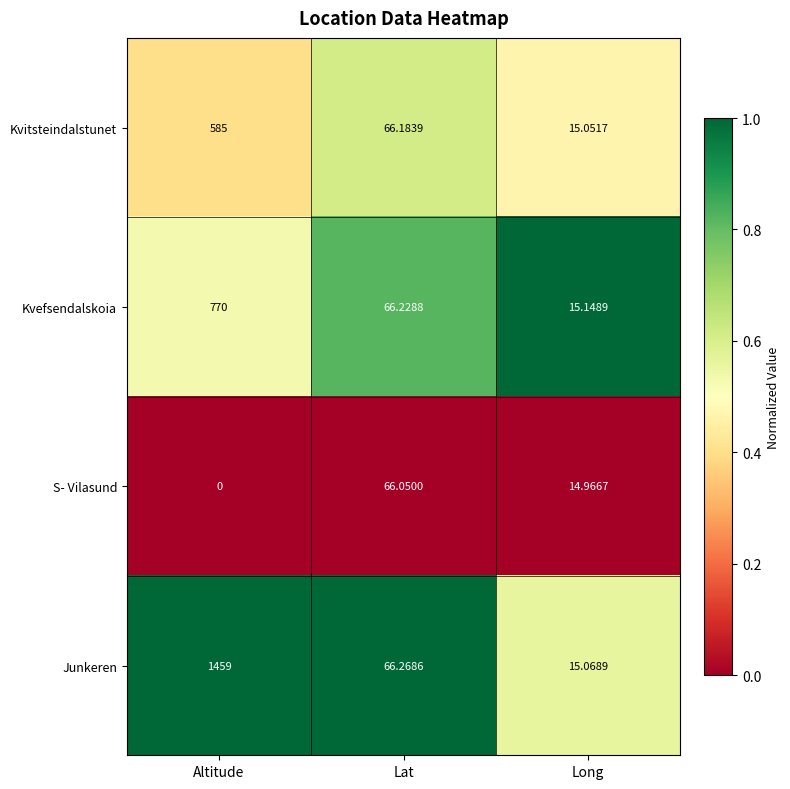

Between Altitude and Long, which series saw the biggest shift?

Junkeren